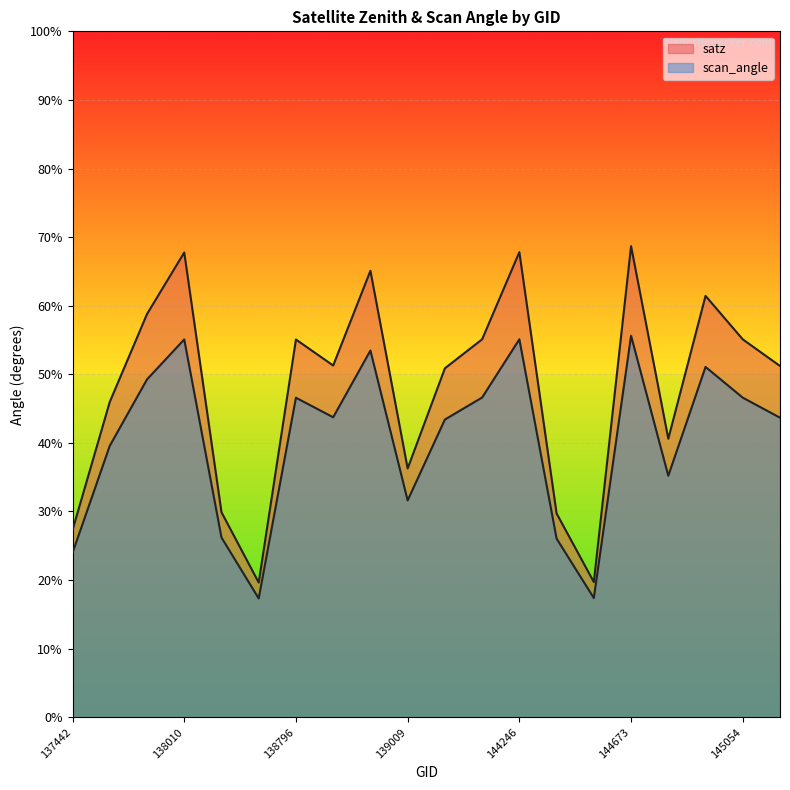

The value of satz at 144874 is 61.4. True or false?

True